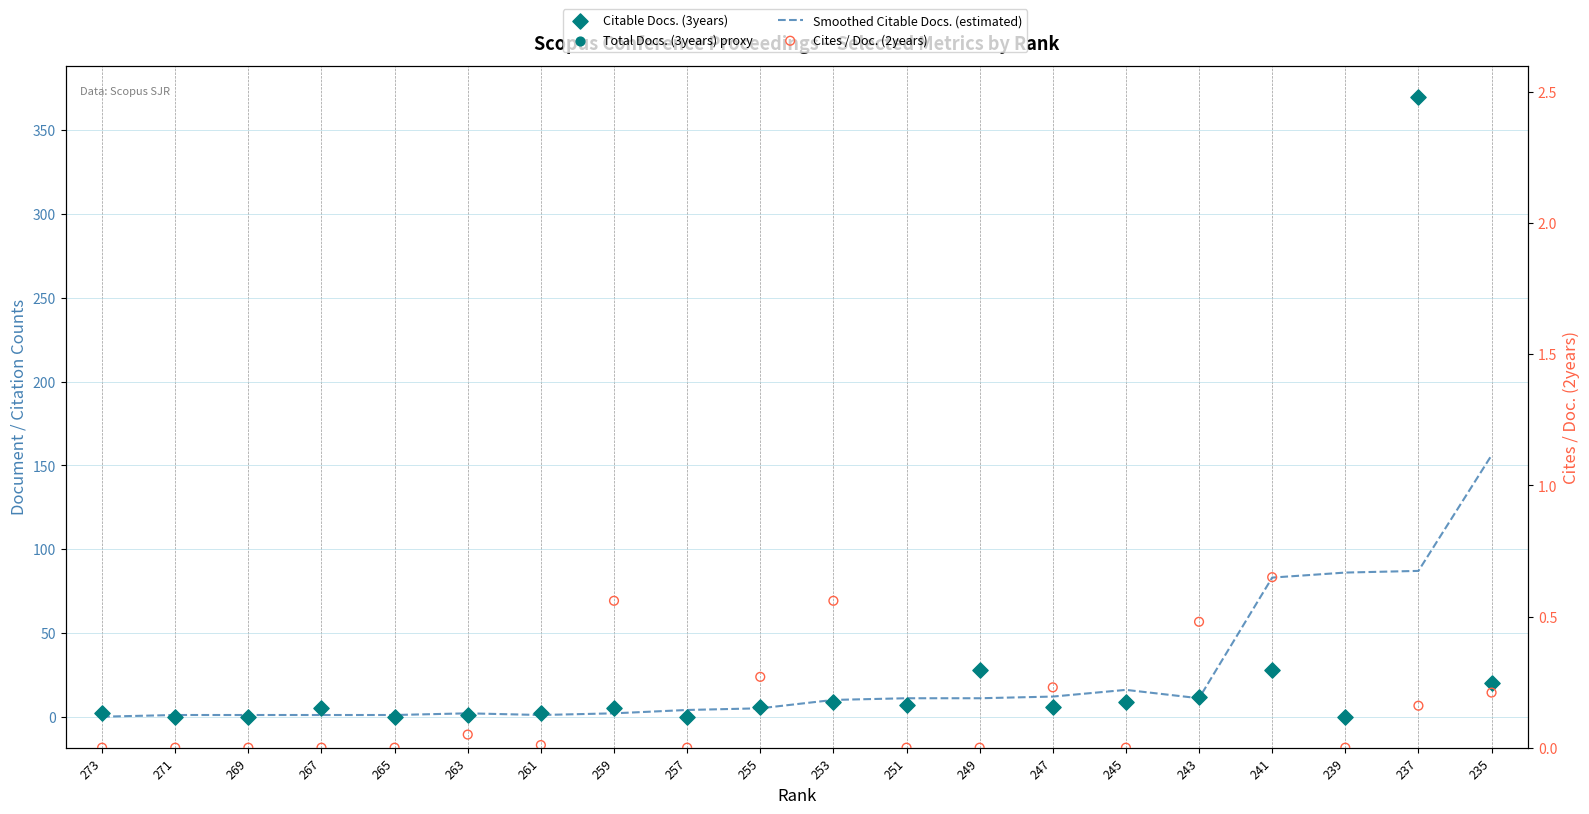

At which category is the sum across all series the highest?

237